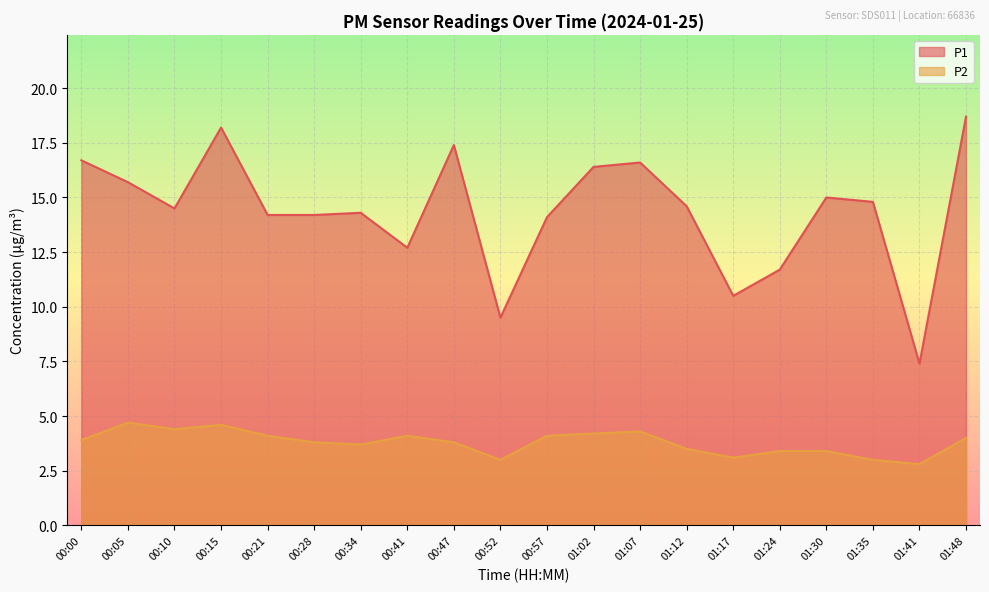

What is the difference between the P2 values at 01:02 and 00:47?

0.4